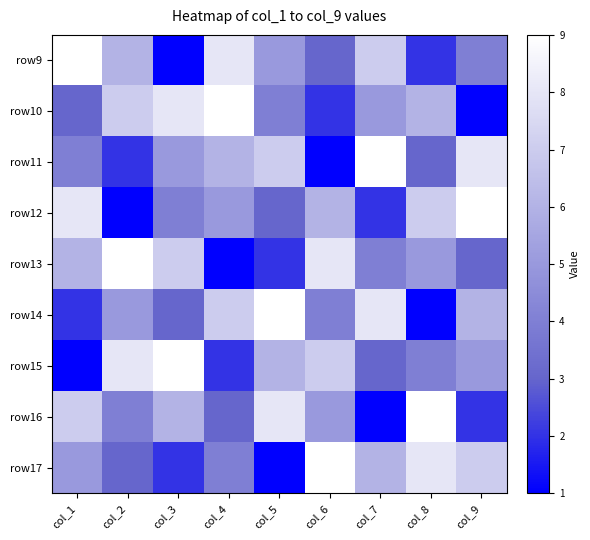

At how many categories does at least one series exceed 1?

9